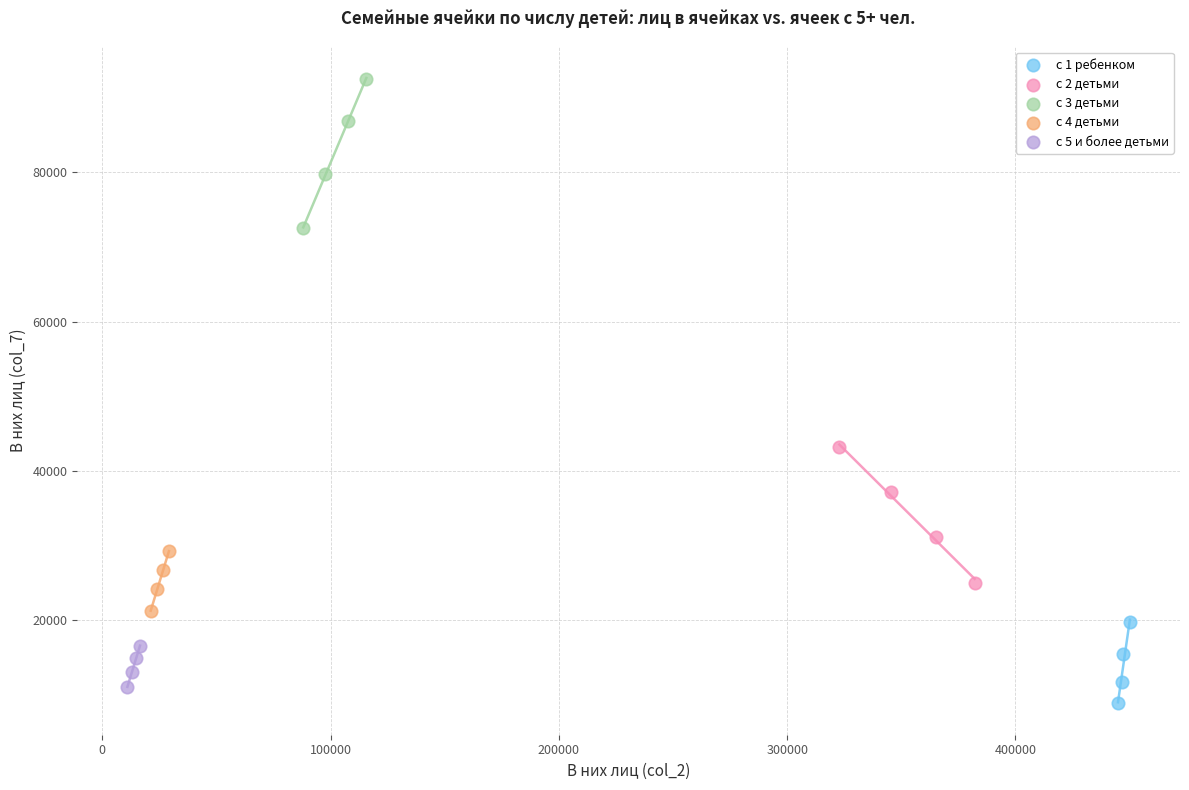

Which series contains the highest Y value?

с 3 детьми